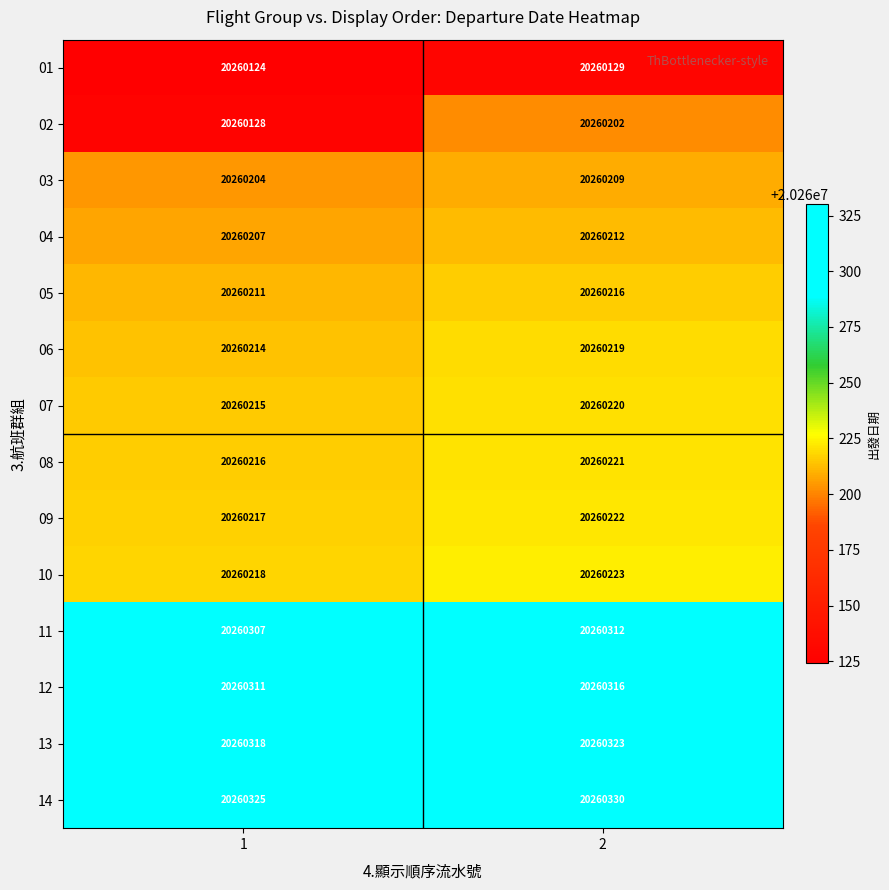

Is the value of 07 at 1 greater than the value of 14 at 2?

No